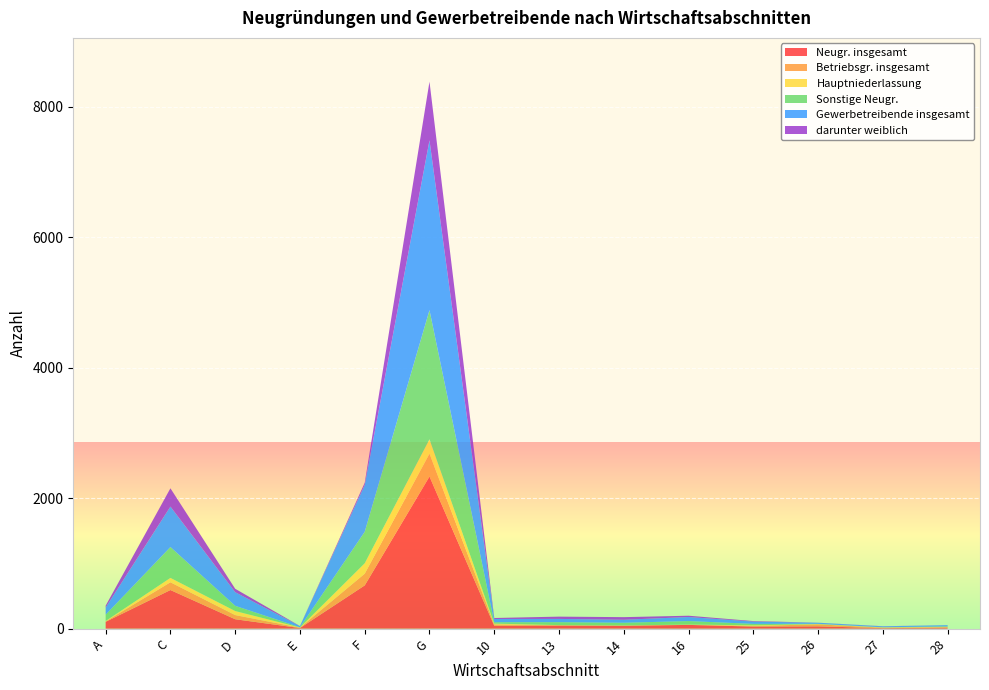

Reading left to right, list all the values displayed in this chart.

Neugr. insgesamt: 104	592	144	9	663	2332	43	48	44	57	32	35	8	15
Betriebsgr. insgesamt: 7	119	64	6	180	351	22	3	3	3	10	31	6	8
Hauptniederlassung: 6	67	62	3	159	220	12	3	2	2	9	4	5	5
Sonstige Neugr.: 97	473	80	3	483	1981	21	45	41	54	22	4	2	7
Gewerbetreibende insgesamt: 110	621	209	17	718	2604	50	50	46	62	35	16	14	18
darunter weiblich: 28	280	52	2	34	900	15	35	40	20	8	1	2	0